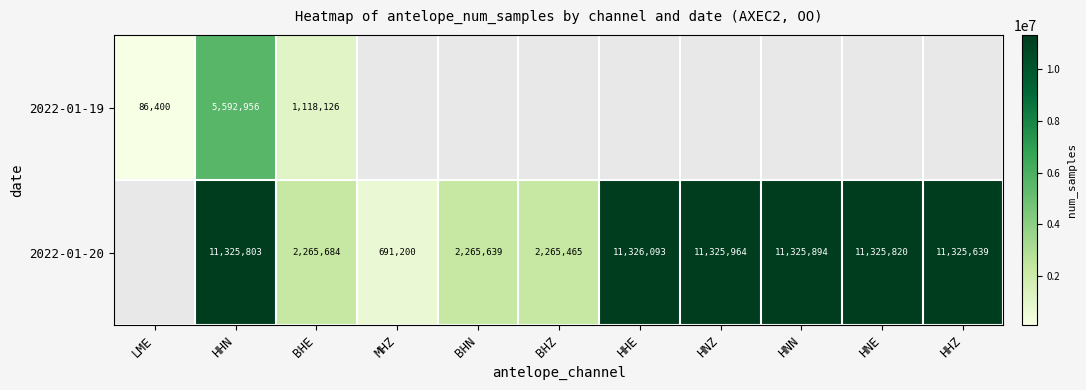

At how many categories does at least one series exceed 3424617?

6